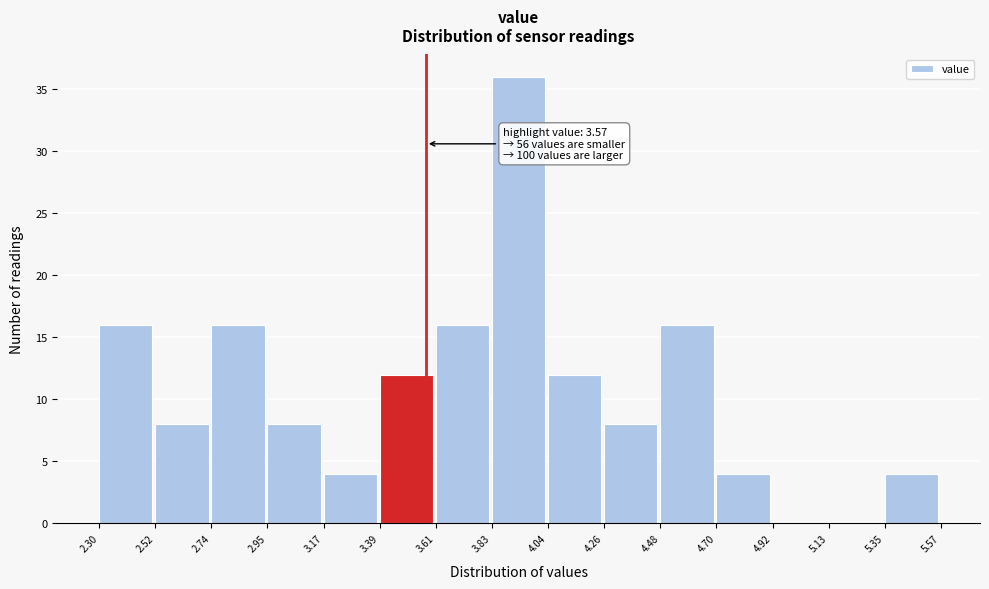

Which range on the x-axis has the tallest bar?

3.83 to 4.04